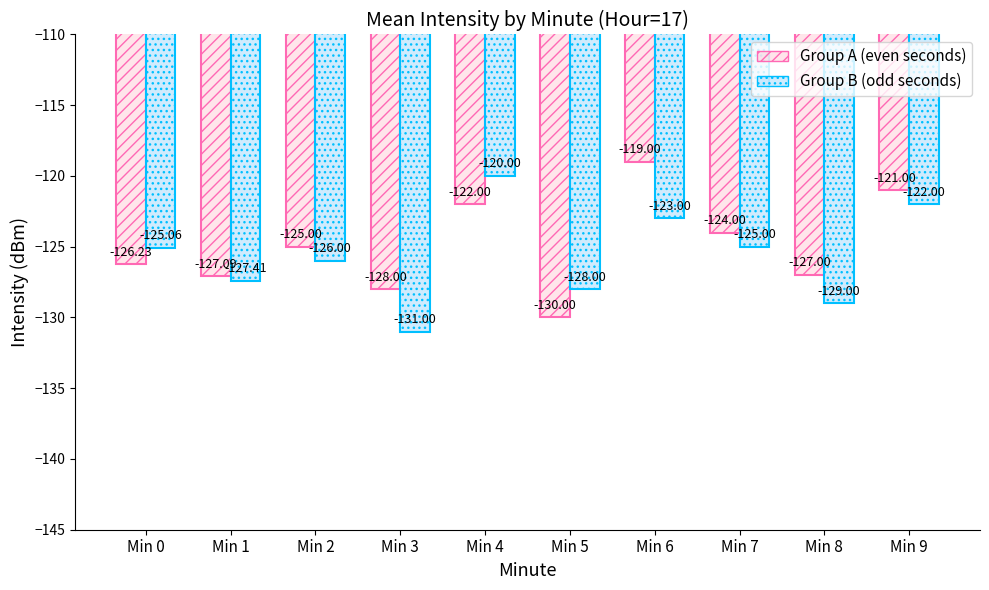

What is the sum of all Group A (even seconds) values?

-1249.3